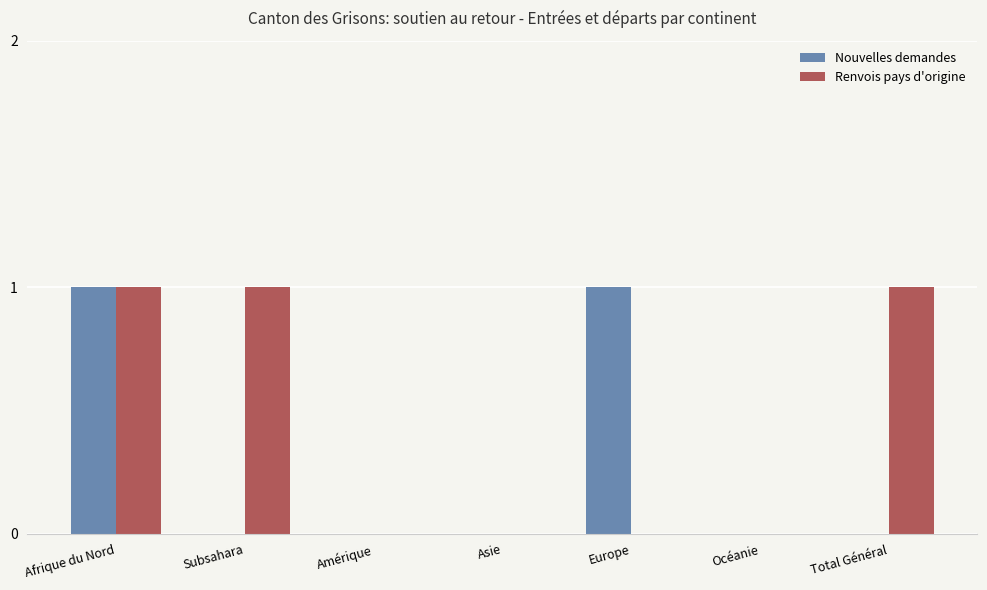

The Nouvelles demandes series shows 0 at Total Général. True or false?

True